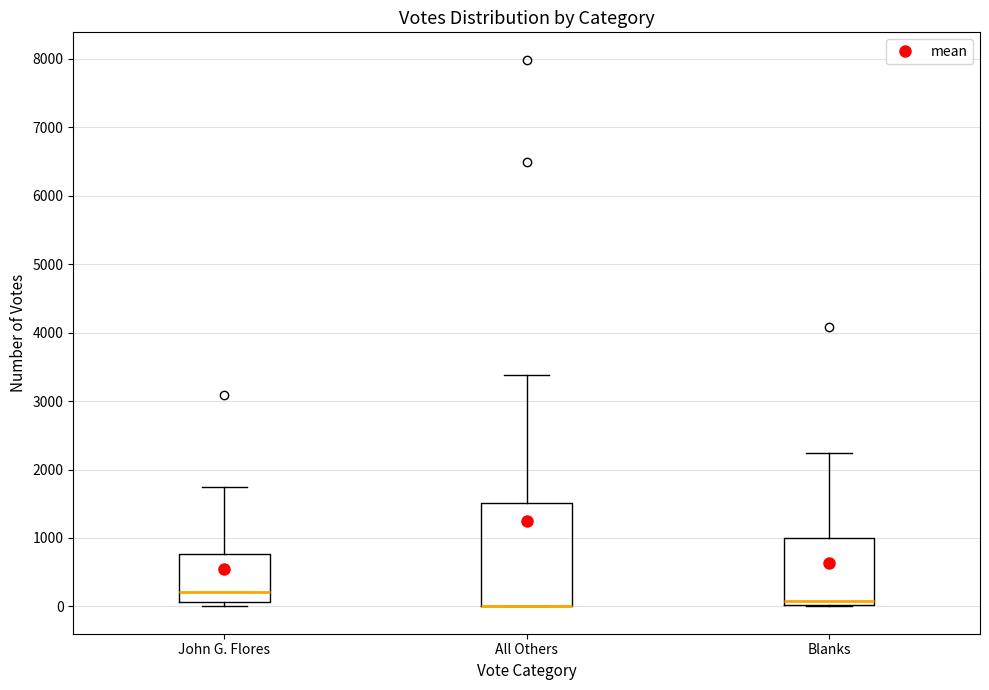

Where is the upper edge of the box for All Others on the y-axis? The values are not printed on the chart, so give them approximately, as read against the axis.

1500